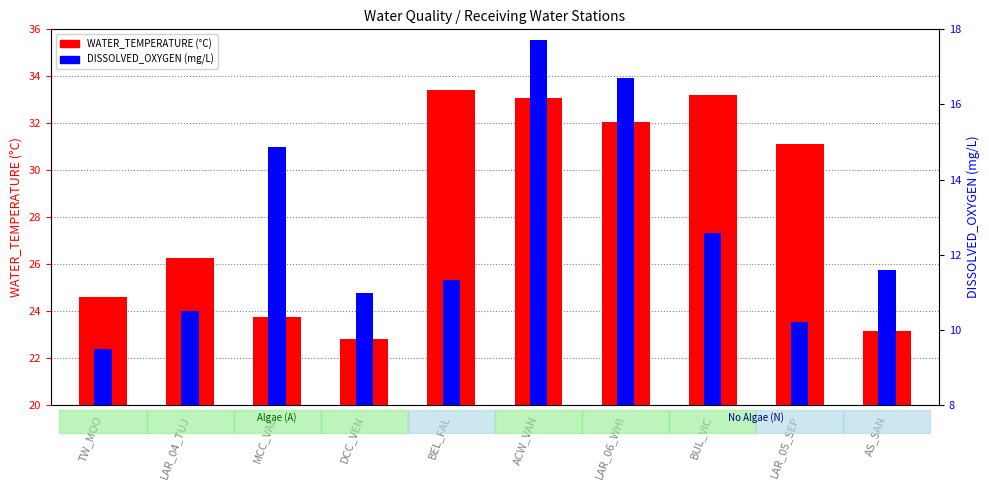

At how many categories does at least one series exceed 17?

10